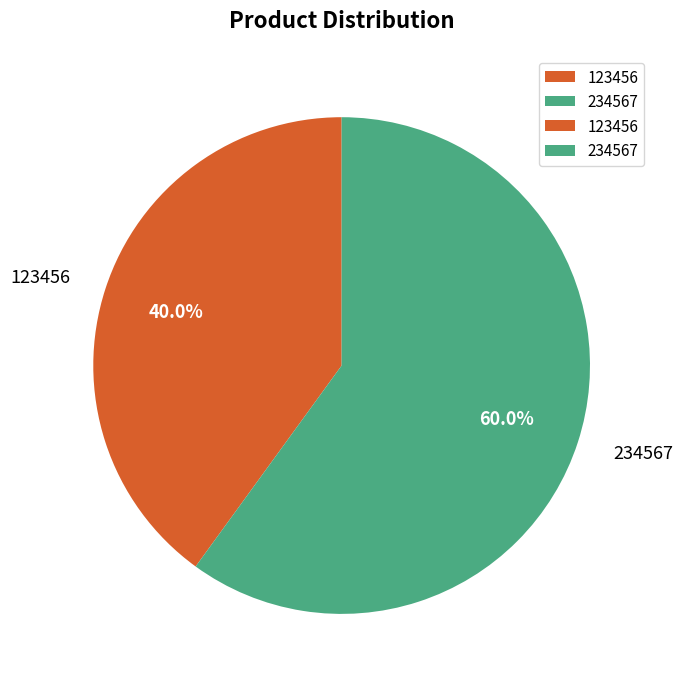

Rank the categories by value from highest to lowest.

234567, 123456